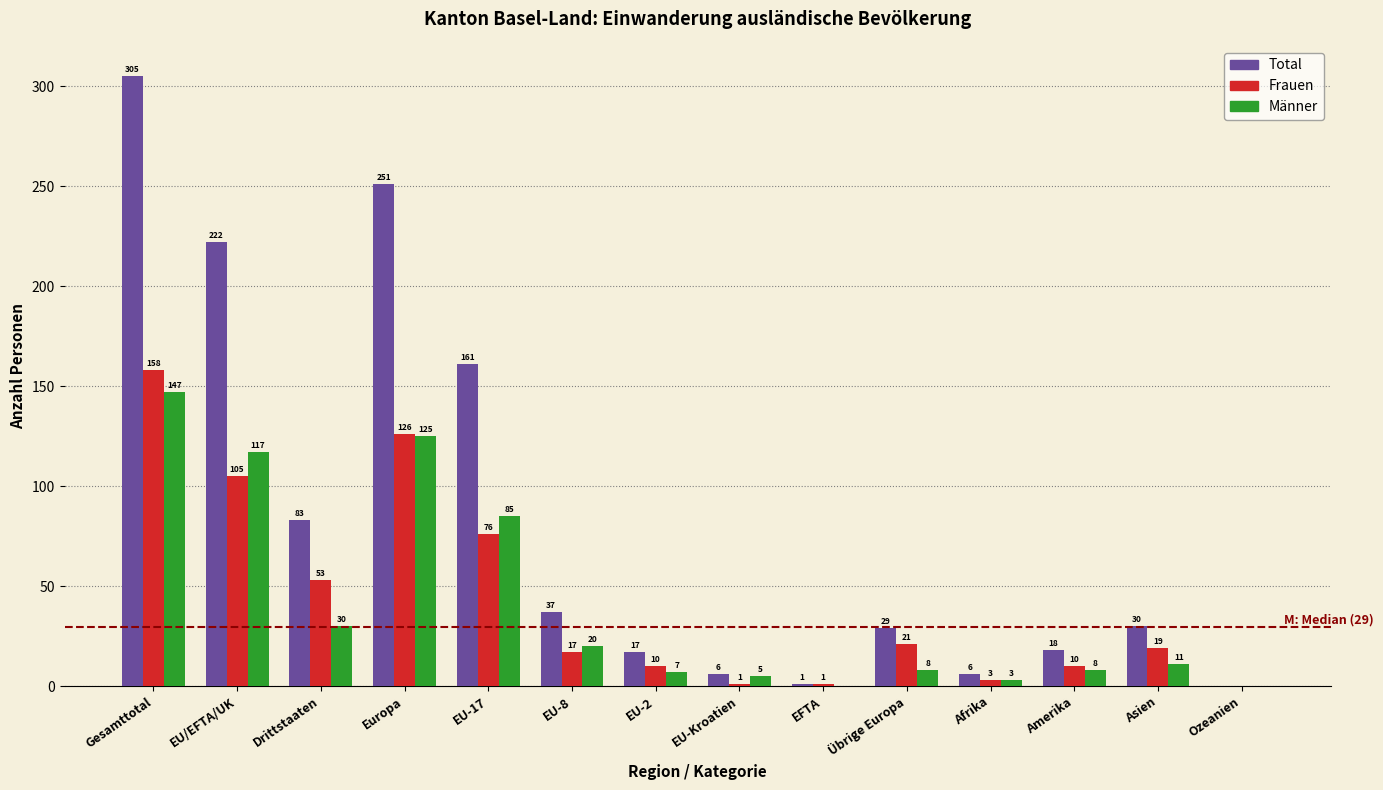

Reading right to left, what are all the values shown in this chart?

Total: Ozeanien=0	Asien=30	Amerika=18	Afrika=6	Übrige Europa=29	EFTA=1	EU-Kroatien=6	EU-2=17	EU-8=37	EU-17=161	Europa=251	Drittstaaten=83	EU/EFTA/UK=222	Gesamttotal=305
Frauen: Ozeanien=0	Asien=19	Amerika=10	Afrika=3	Übrige Europa=21	EFTA=1	EU-Kroatien=1	EU-2=10	EU-8=17	EU-17=76	Europa=126	Drittstaaten=53	EU/EFTA/UK=105	Gesamttotal=158
Männer: Ozeanien=0	Asien=11	Amerika=8	Afrika=3	Übrige Europa=8	EFTA=0	EU-Kroatien=5	EU-2=7	EU-8=20	EU-17=85	Europa=125	Drittstaaten=30	EU/EFTA/UK=117	Gesamttotal=147